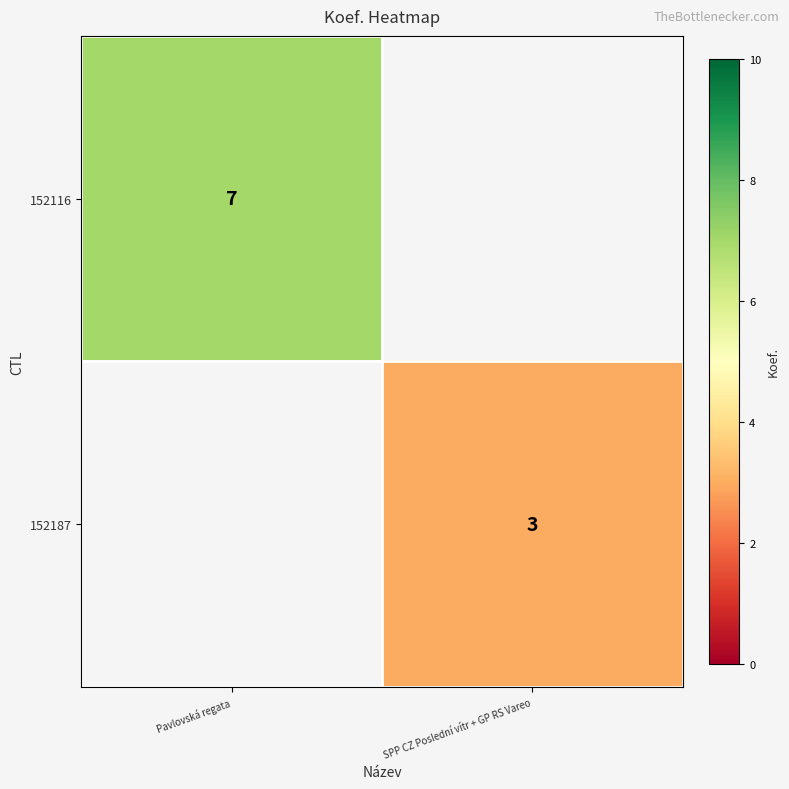

Count the number of data series in this chart.

2